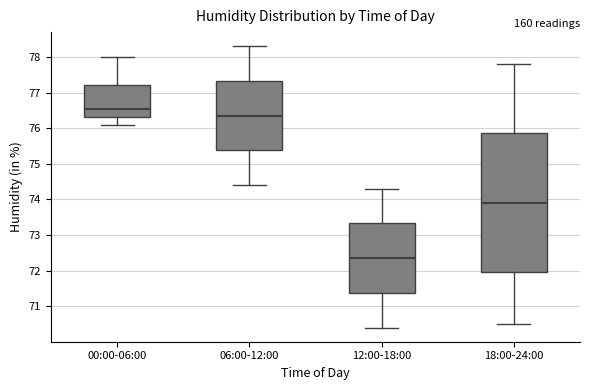

Which box is the tallest, from its lower edge to its upper edge?

18:00-24:00